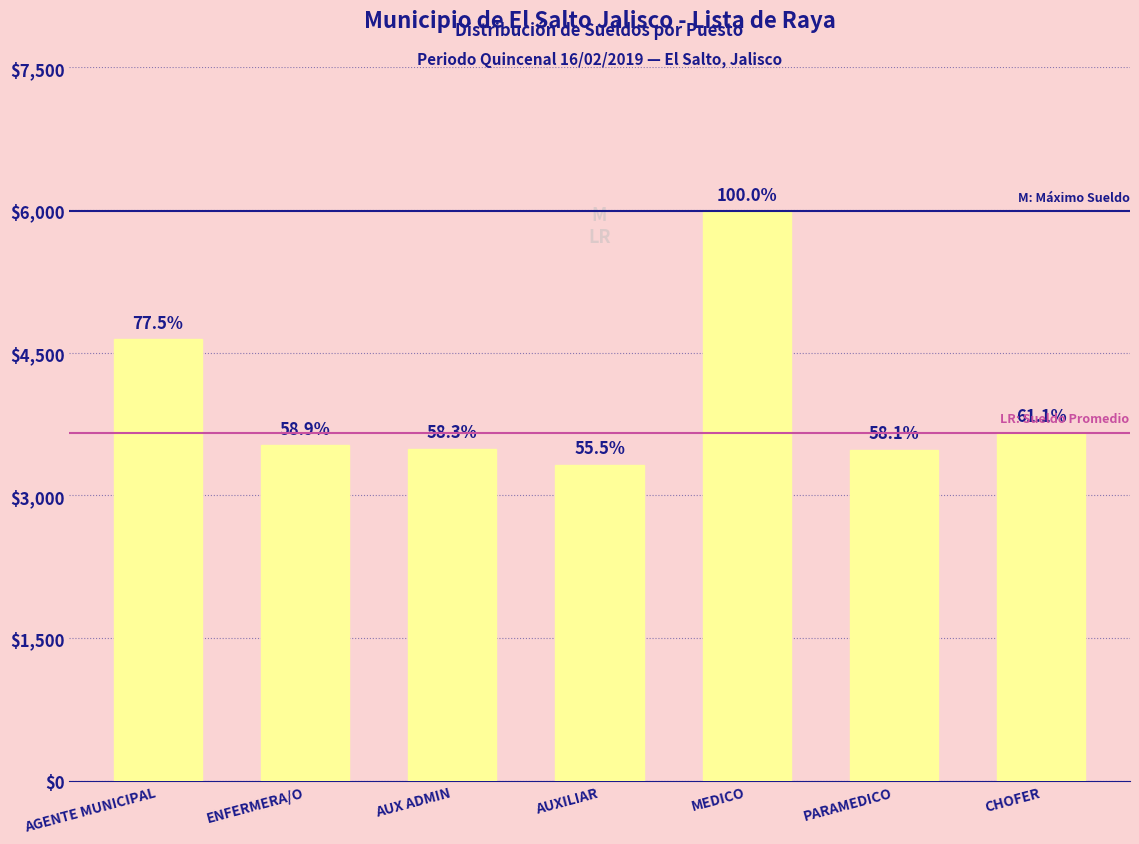

Does the chart contain stacked bars?

No